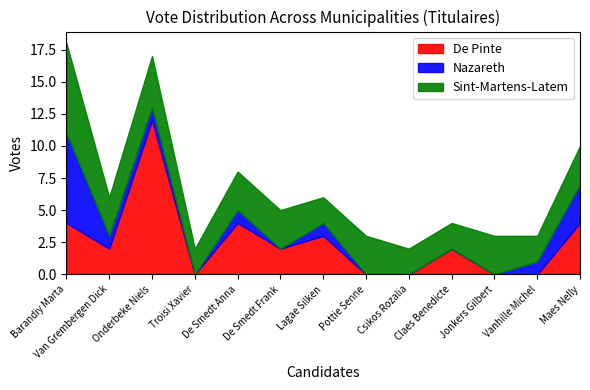

What is the maximum value for Sint-Martens-Latem?

7